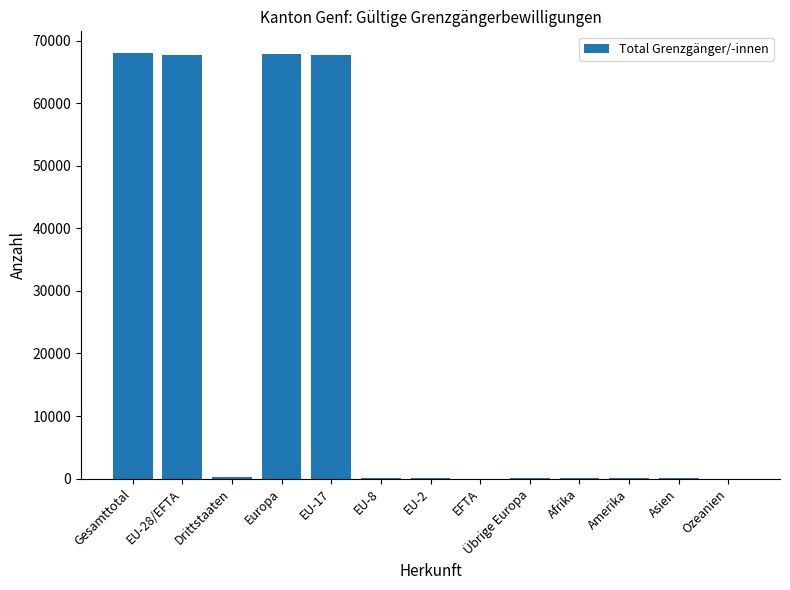

What is the maximum value shown in the chart?

68071